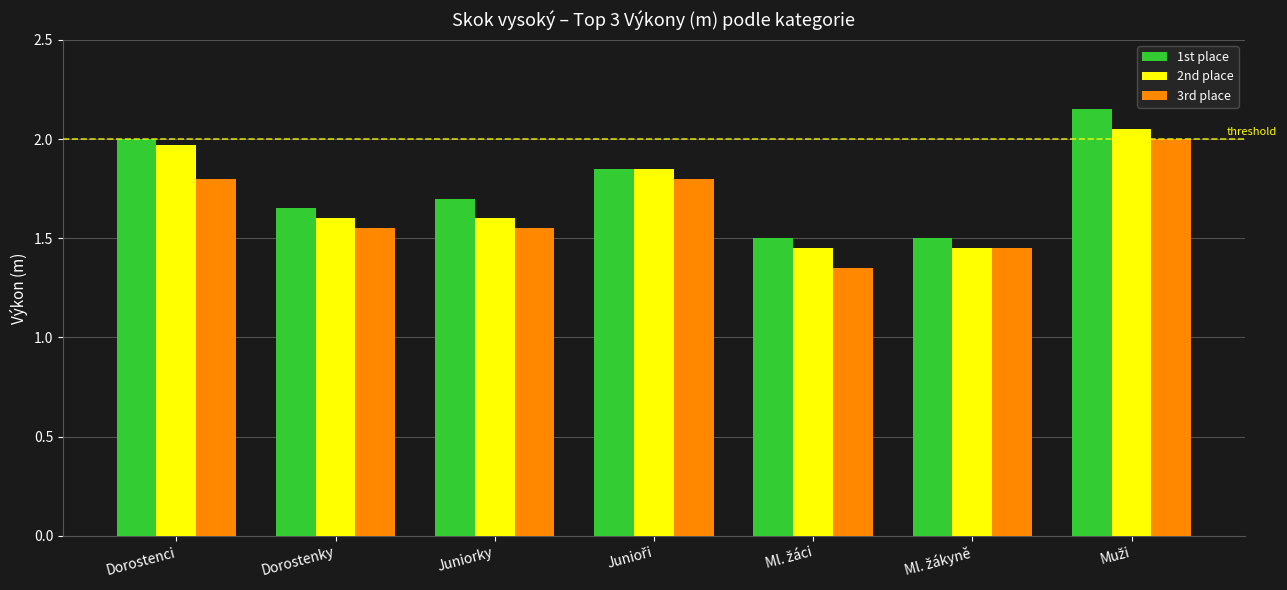

List the series in order of their peak value, lowest first.

3rd place, 2nd place, 1st place